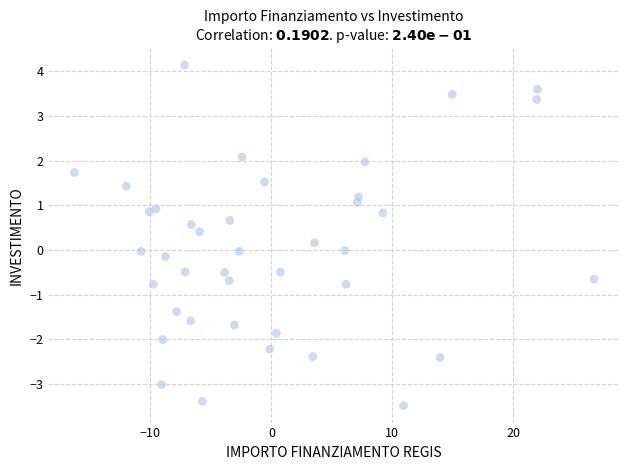

What is the range of Y values (max minus min)?

7.6